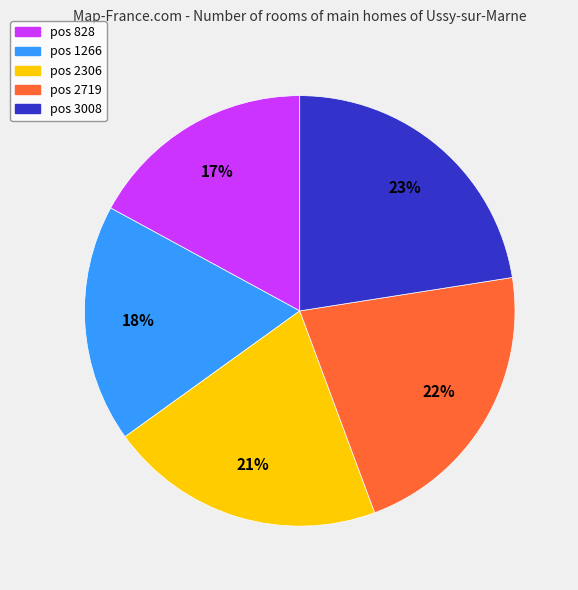

How many segments does this pie chart have?

5